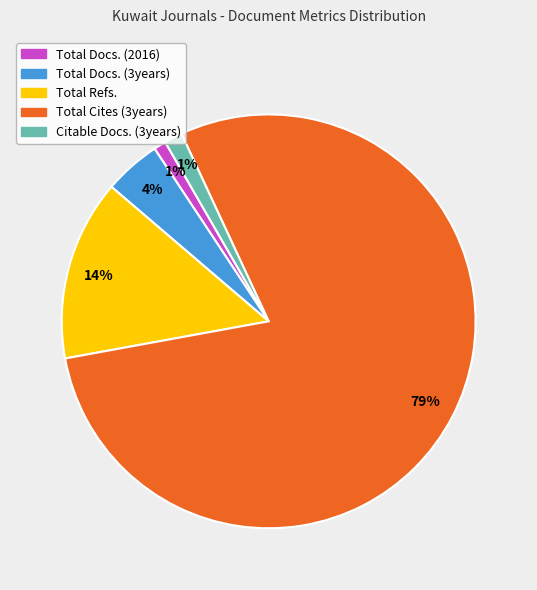

The Total Docs. (3years) slice represents 12% of the pie. True or false?

False